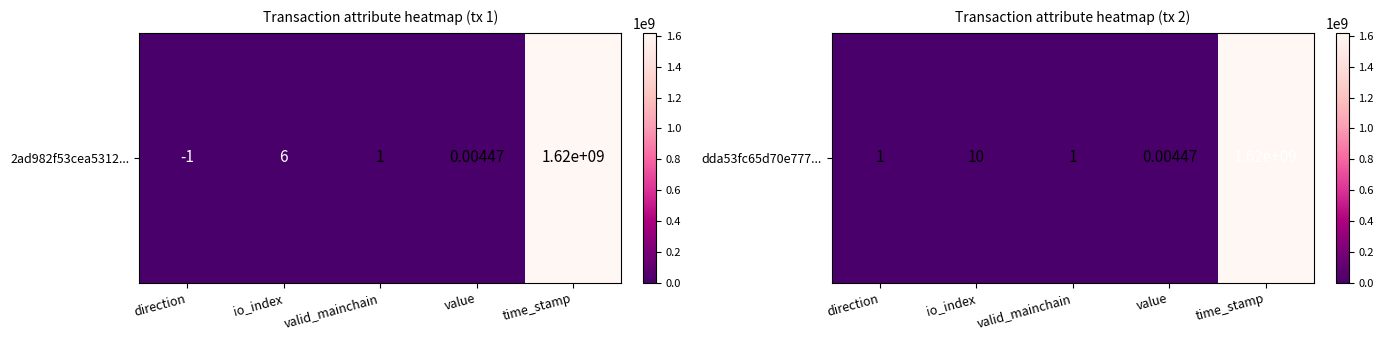

What is the greatest value displayed?

1619298271.0